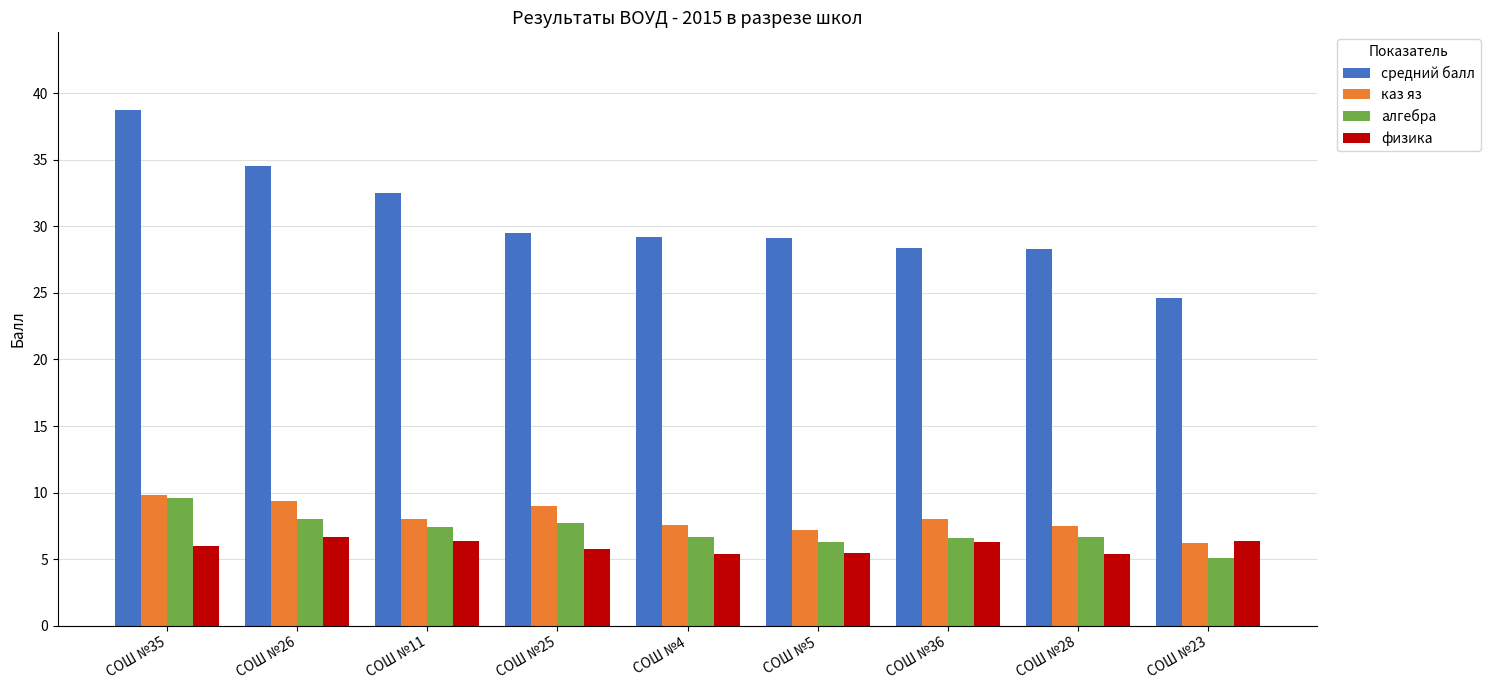

The каз яз series shows 5.2 at СОШ №28. True or false?

False